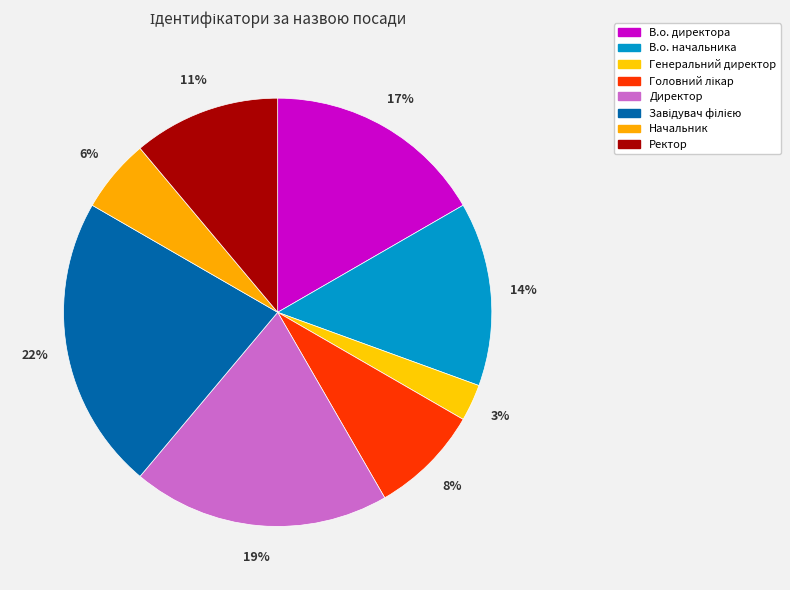

Which slice is the smallest?

Генеральний директор